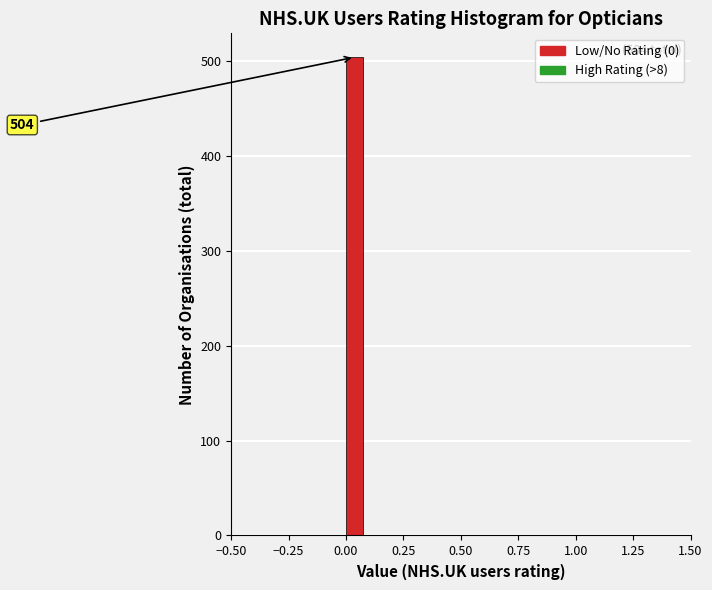

Around what value on the x-axis is the tallest bar? Give the approximate position of its centre, as read against the axis.

0.05